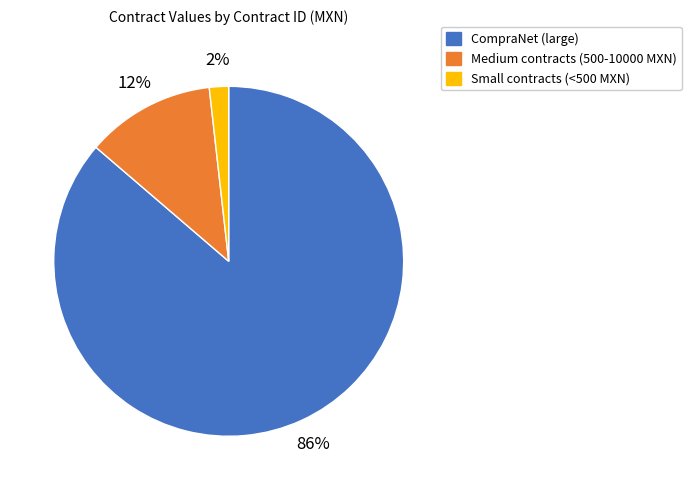

To the nearest percent, what portion does CompraNet (large) represent?

86%